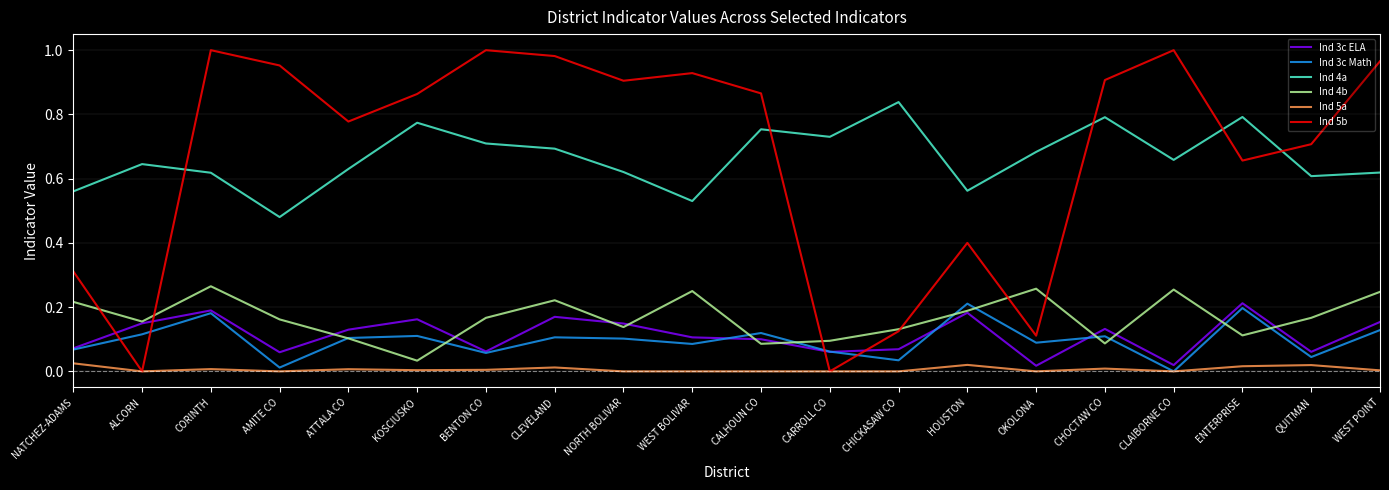

True or false: Ind 4b has a value of 0.1 at CARROLL CO.

True